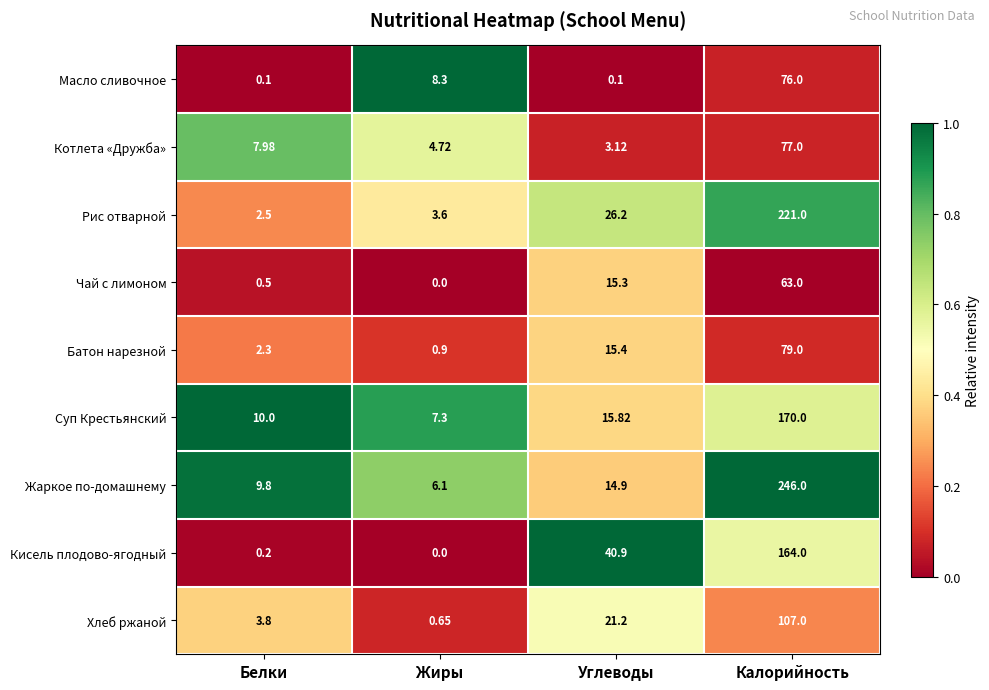

Rank the series at Калорийность from highest to lowest value.

Жаркое по-домашнему, Рис отварной, Суп Крестьянский, Кисель плодово-ягодный, Хлеб ржаной, Батон нарезной, Котлета «Дружба», Масло сливочное, Чай с лимоном